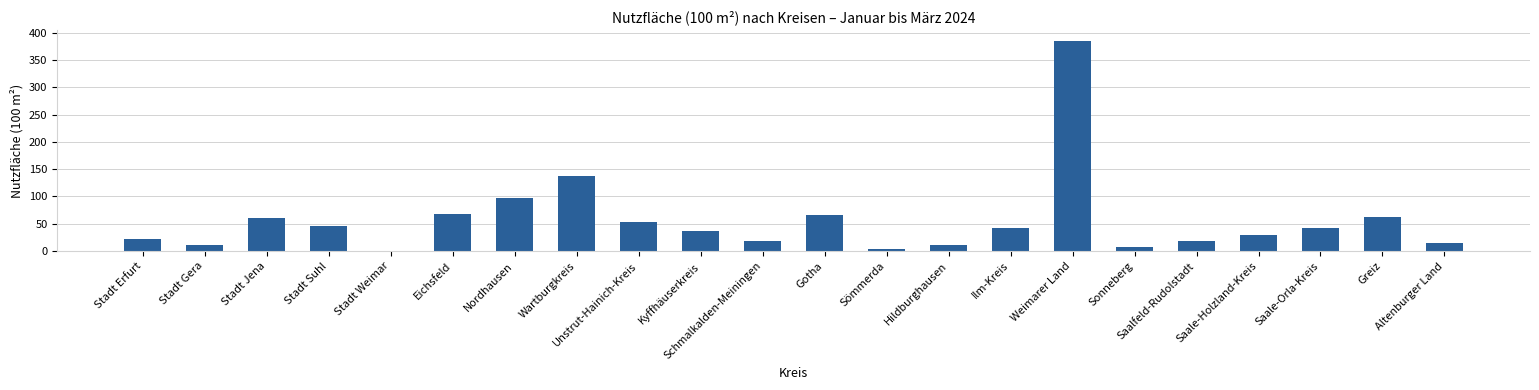

What is the maximum value shown in the chart?

385.3